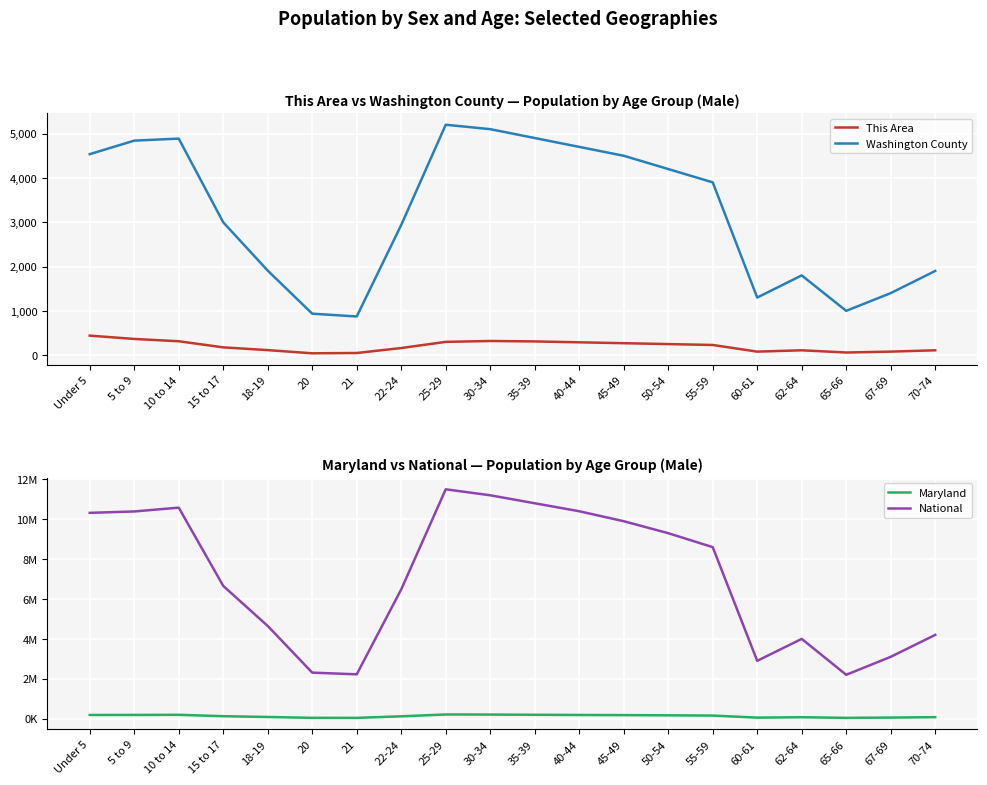

Reading left to right, what are all the values shown in this chart?

This Area: Under 5=441	5 to 9=366	10 to 14=314	15 to 17=176	18-19=114	20=42	21=49	22-24=161	25-29=300	30-34=320	35-39=310	40-44=290	45-49=270	50-54=250	55-59=230	60-61=80	62-64=110	65-66=60	67-69=80	70-74=110
Washington County: Under 5=4536	5 to 9=4841	10 to 14=4887	15 to 17=2998	18-19=1908	20=936	21=873	22-24=2938	25-29=5200	30-34=5100	35-39=4900	40-44=4700	45-49=4500	50-54=4200	55-59=3900	60-61=1300	62-64=1800	65-66=1000	67-69=1400	70-74=1900
Maryland: Under 5=185916	5 to 9=186865	10 to 14=193068	15 to 17=124251	18-19=83998	20=41974	21=39735	22-24=118214	25-29=210000	30-34=205000	35-39=195000	40-44=185000	45-49=178000	50-54=168000	55-59=155000	60-61=52000	62-64=72000	65-66=40000	67-69=55000	70-74=75000
National: Under 5=10319427	5 to 9=10389638	10 to 14=10579862	15 to 17=6656209	18-19=4647457	20=2308319	21=2223198	22-24=6482659	25-29=11500000	30-34=11200000	35-39=10800000	40-44=10400000	45-49=9900000	50-54=9300000	55-59=8600000	60-61=2900000	62-64=4000000	65-66=2200000	67-69=3100000	70-74=4200000